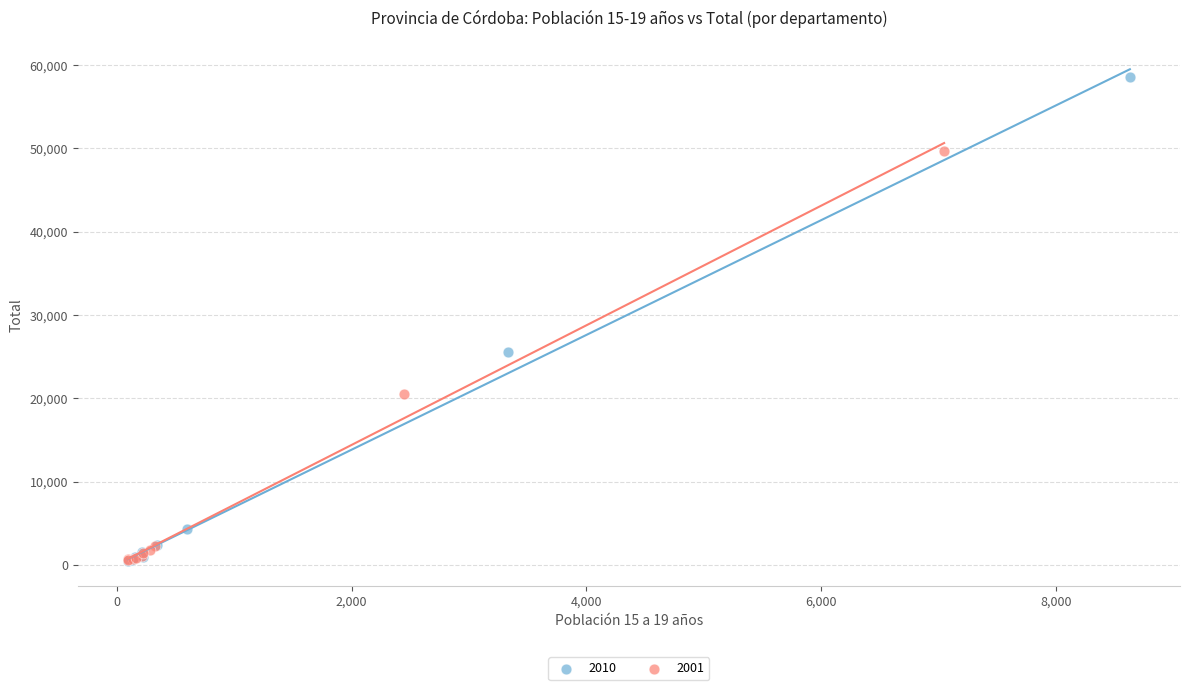

Which series contains the highest Y value?

2010